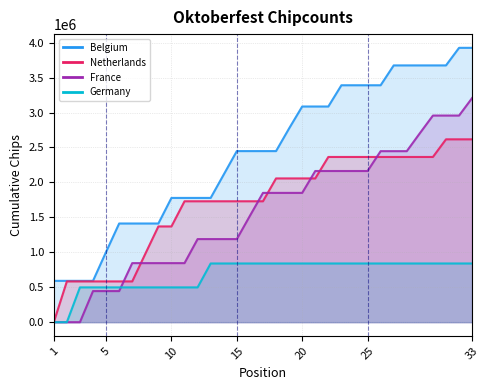

What are all the series names shown in the legend?

Belgium, Netherlands, France, Germany